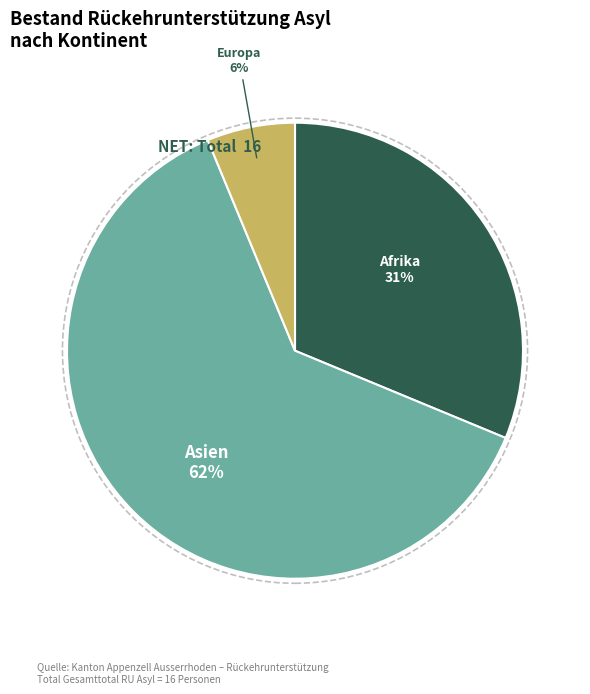

To the nearest percent, what is the average slice percentage?

33%